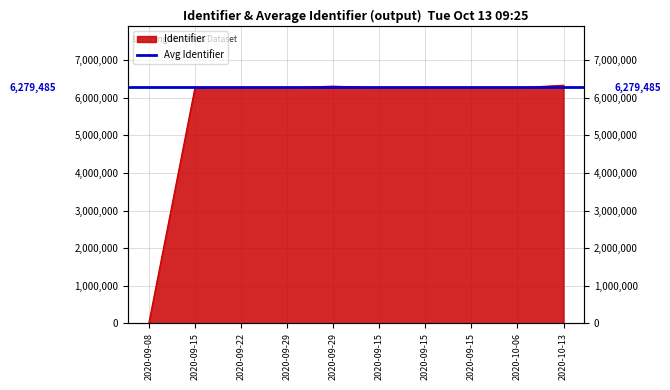

What is the difference between the maximum and second lowest values?

70741